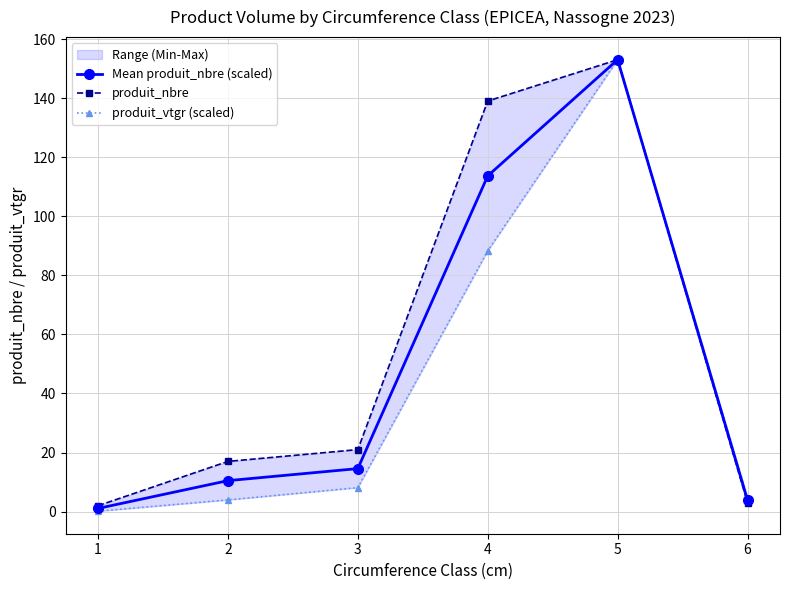

At how many categories does at least one series exceed 115?

2